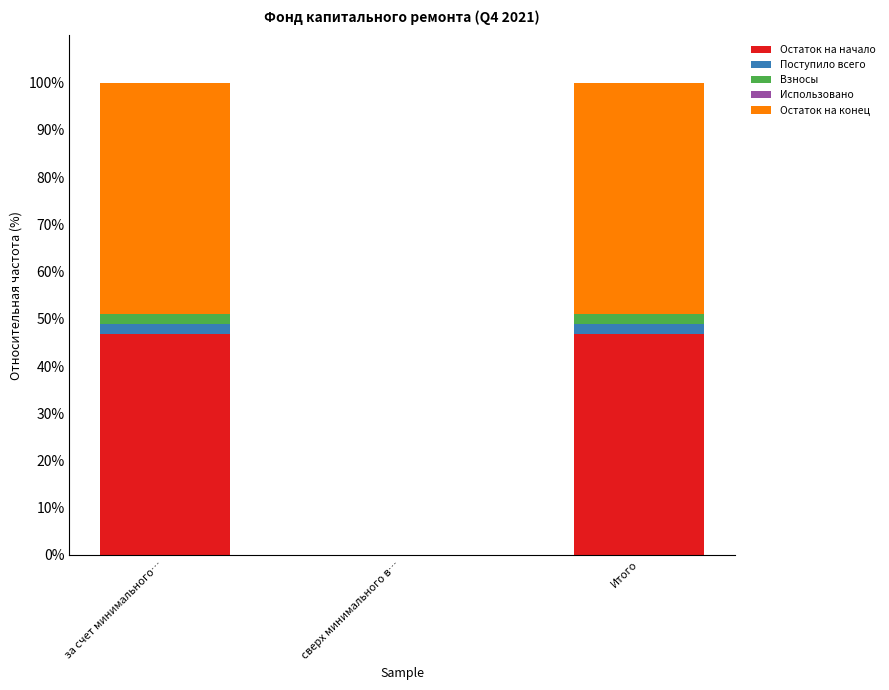

True or false: Остаток на начало has a value of 76.8 at за счет минимального….

False